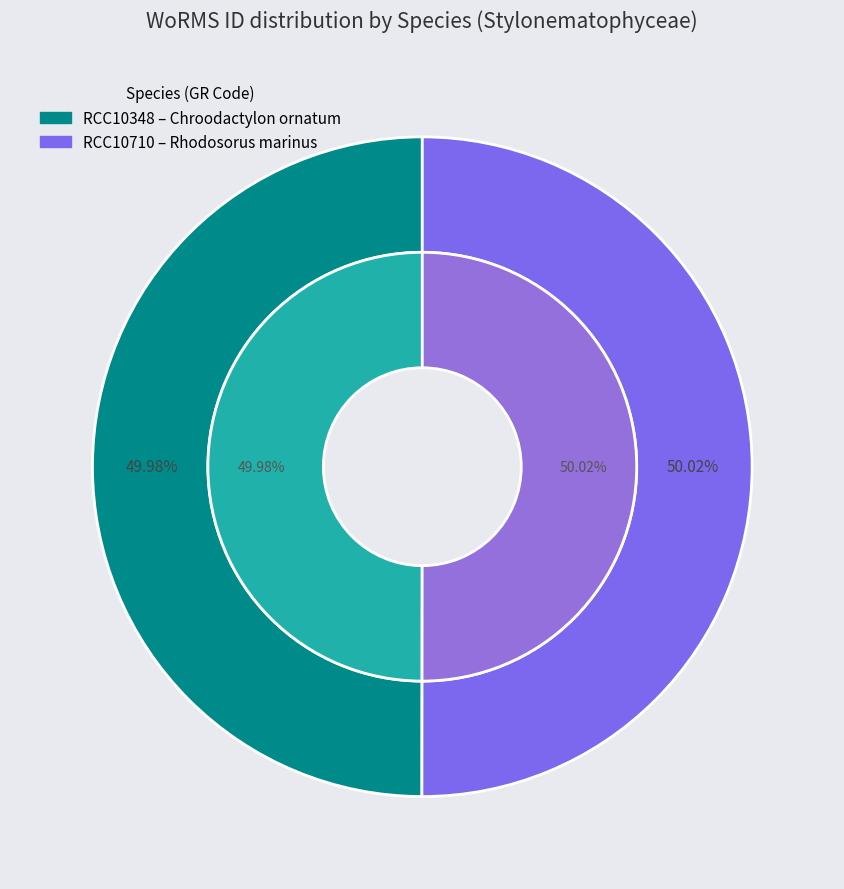

Count the number of slices in the pie.

2